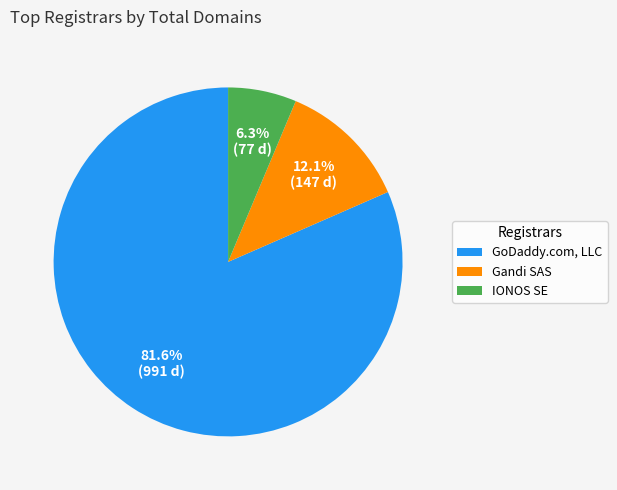

Which slice represents more than half of the pie?

GoDaddy.com, LLC